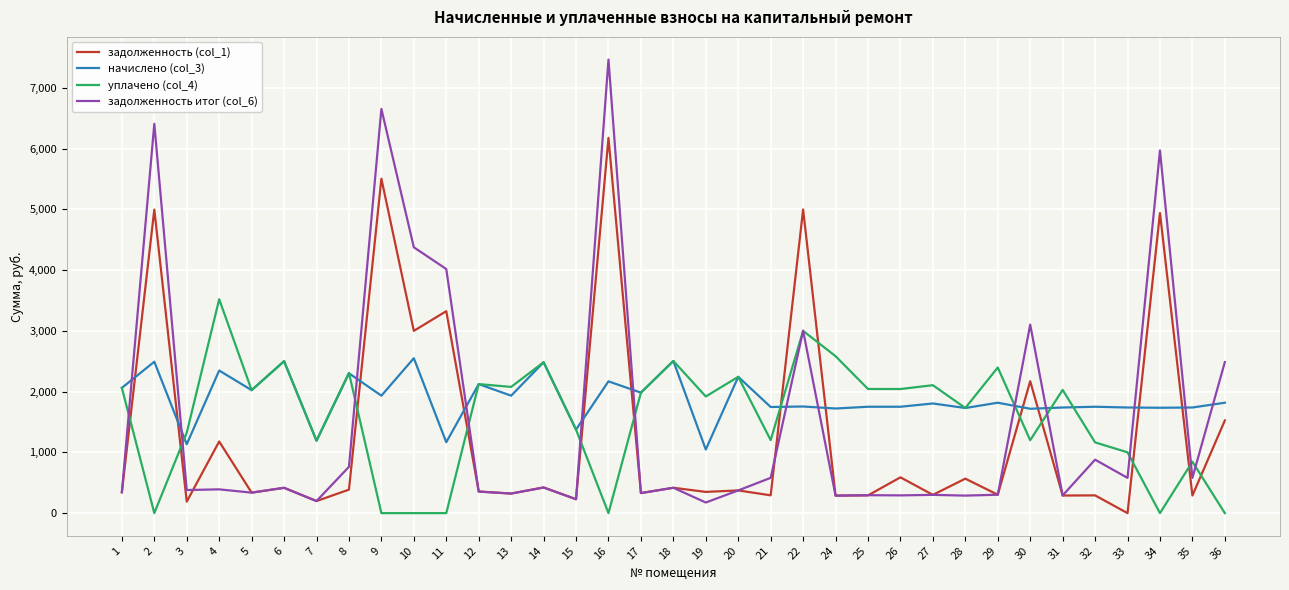

What is the sum of the уплачено (col_4) values at 33 and 10?

1001.2